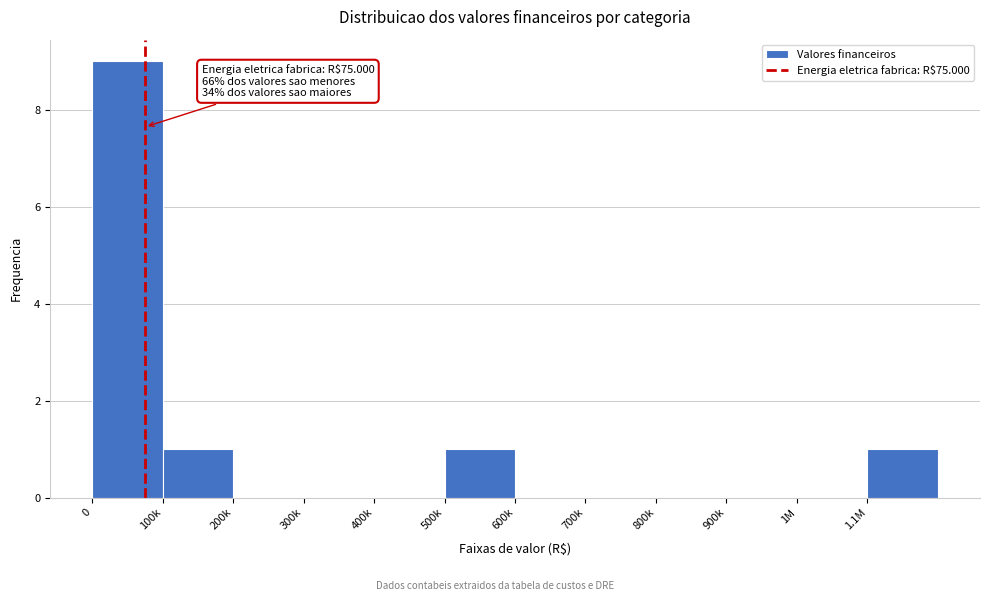

Reading right to left, list all the values displayed in this chart.

1.1M=1	1M=0	900k=0	800k=0	700k=0	600k=0	500k=1	400k=0	300k=0	200k=0	100k=1	0=9